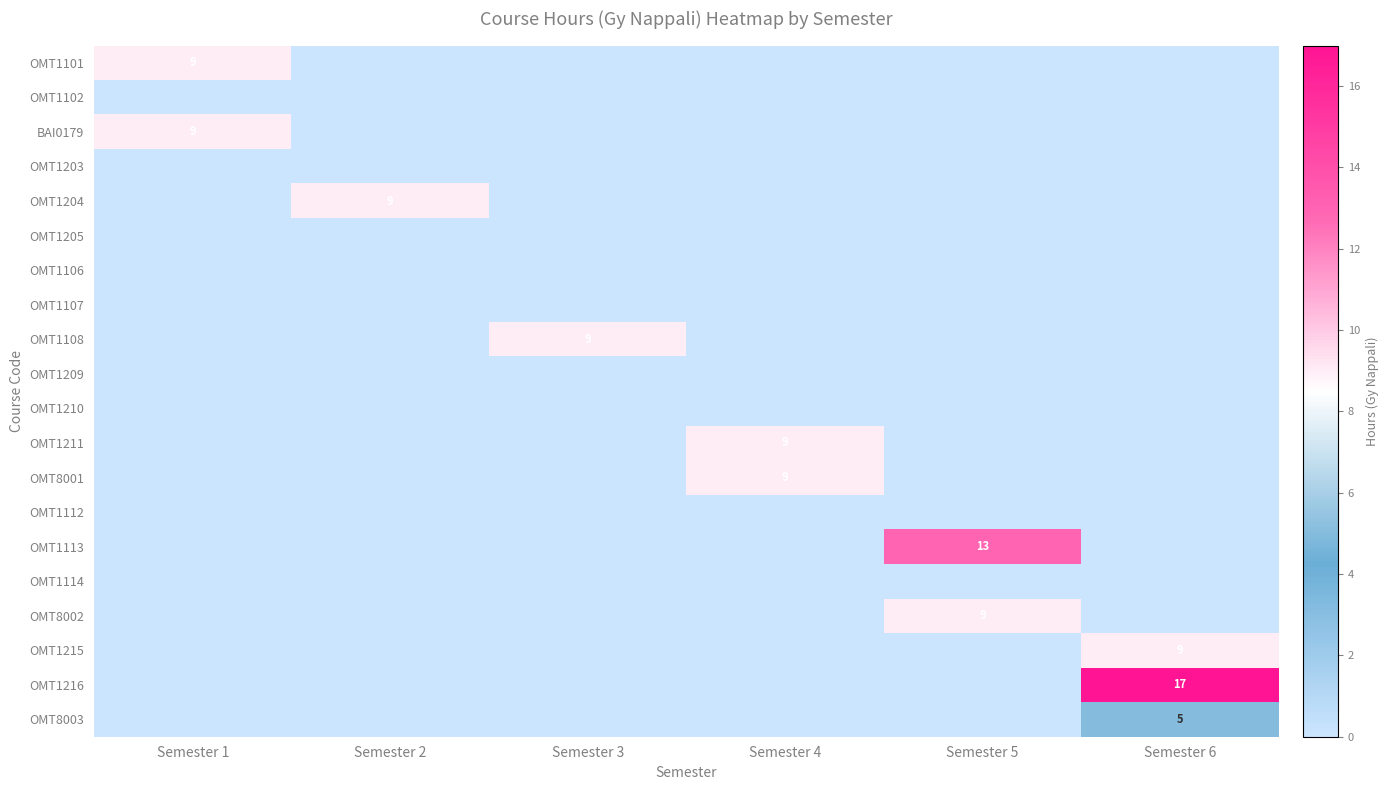

The BAI0179 series shows 9 at Semester 1. True or false?

True